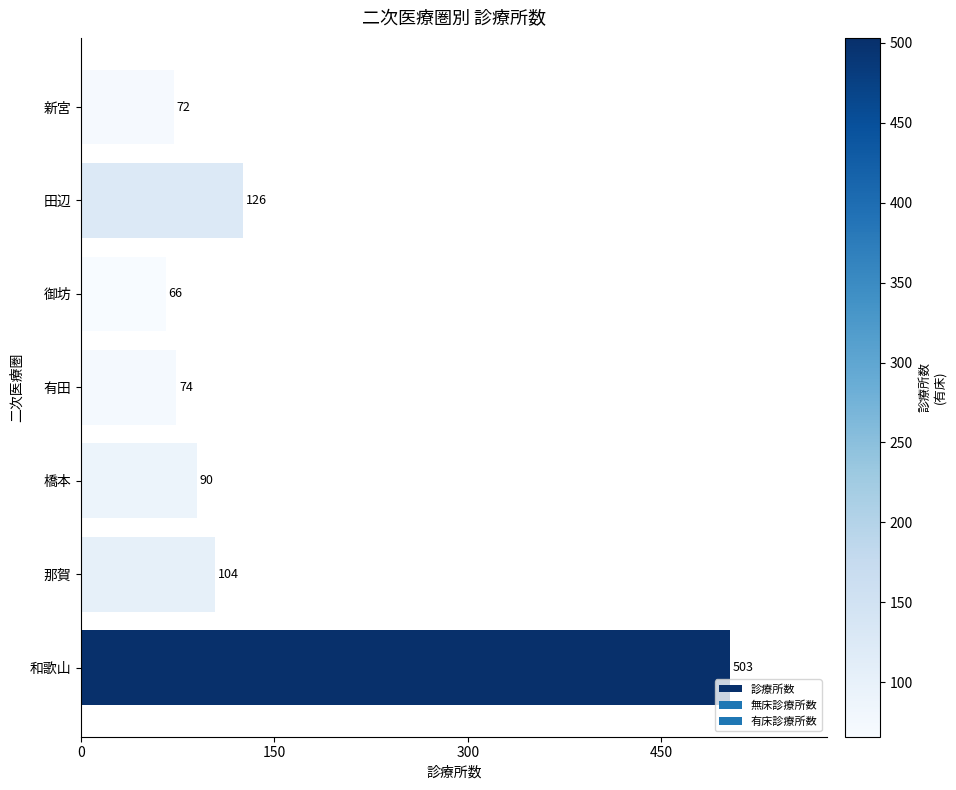

Does the chart contain stacked bars?

No